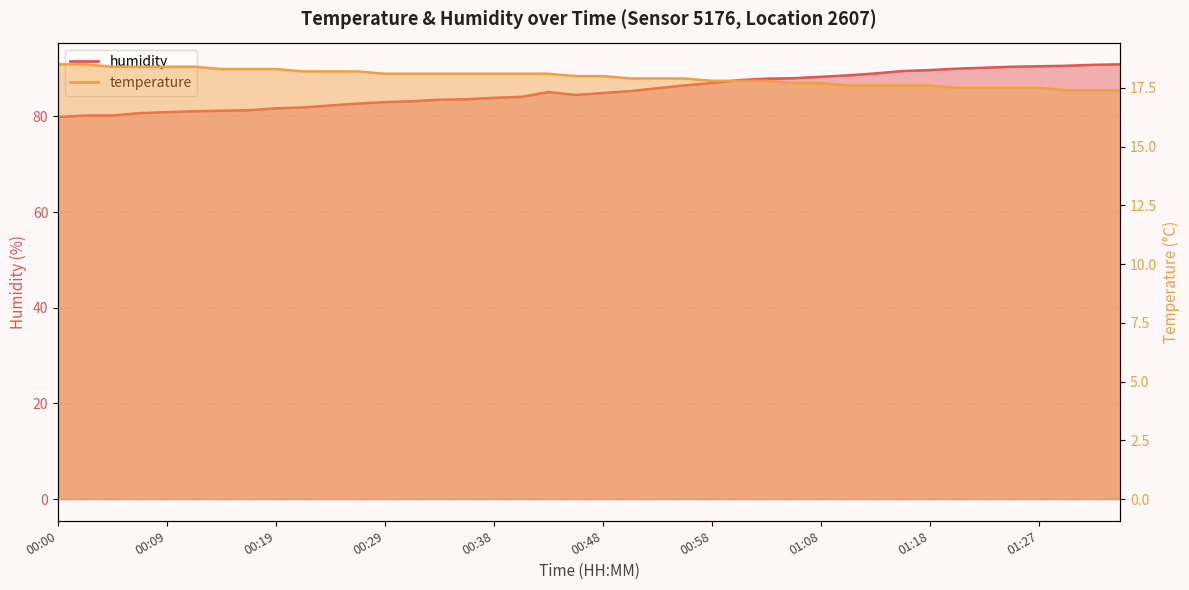

True or false: temperature has a value of 17.5 at 01:25.

True